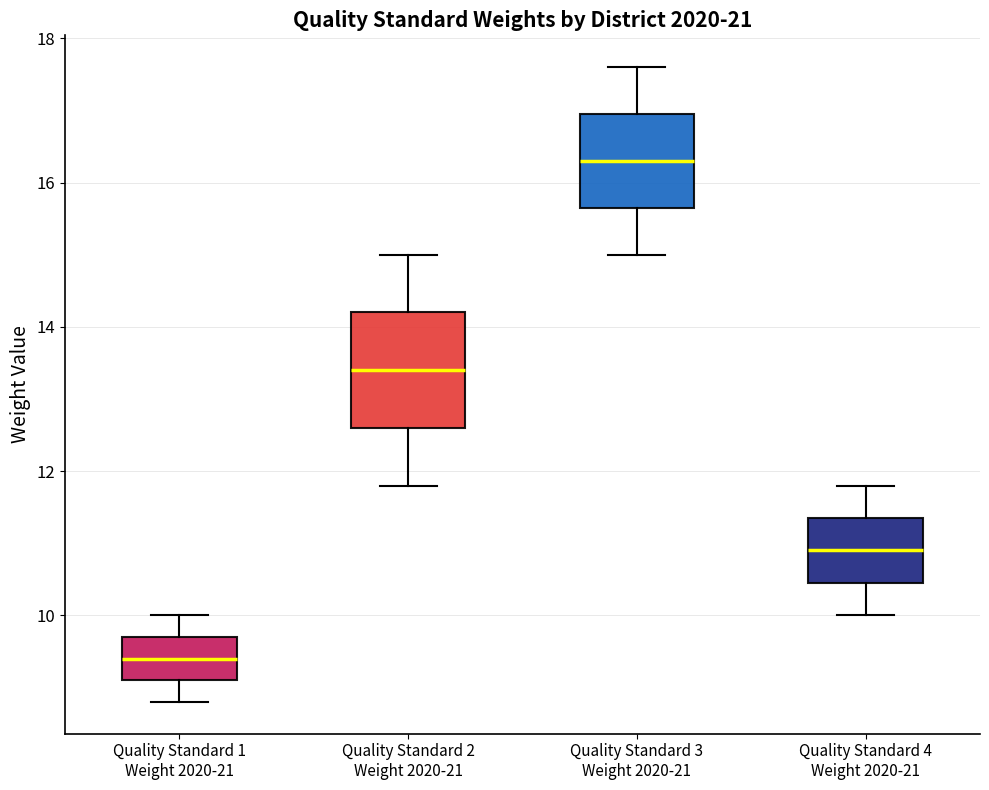

Reading left to right, transcribe this box plot: for each box, give where its median line is, the range the box spans, and where its two whiskers end, as read against the y-axis. The values are not printed on the chart, so give them approximately, as read against the axis.

Quality Standard 1 Weight 2020-21: median 9.4, box 9.2 to 9.8, whiskers 8.8 to 10.0
Quality Standard 2 Weight 2020-21: median 13.4, box 12.6 to 14.2, whiskers 11.8 to 15.0
Quality Standard 3 Weight 2020-21: median 16.4, box 15.6 to 17.0, whiskers 15.0 to 17.6
Quality Standard 4 Weight 2020-21: median 11.0, box 10.4 to 11.4, whiskers 10.0 to 11.8